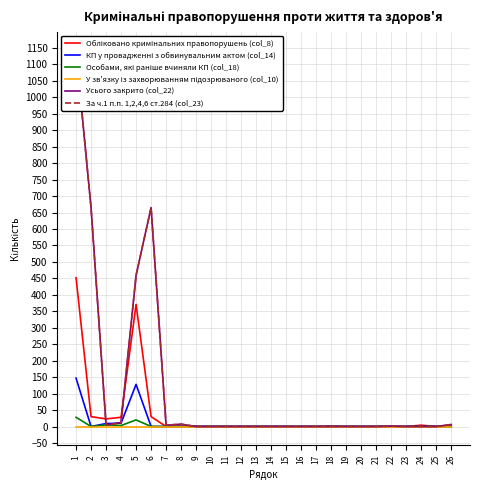

The value of Особами, які раніше вчиняли КП (col_18) at 13 is 0. True or false?

True